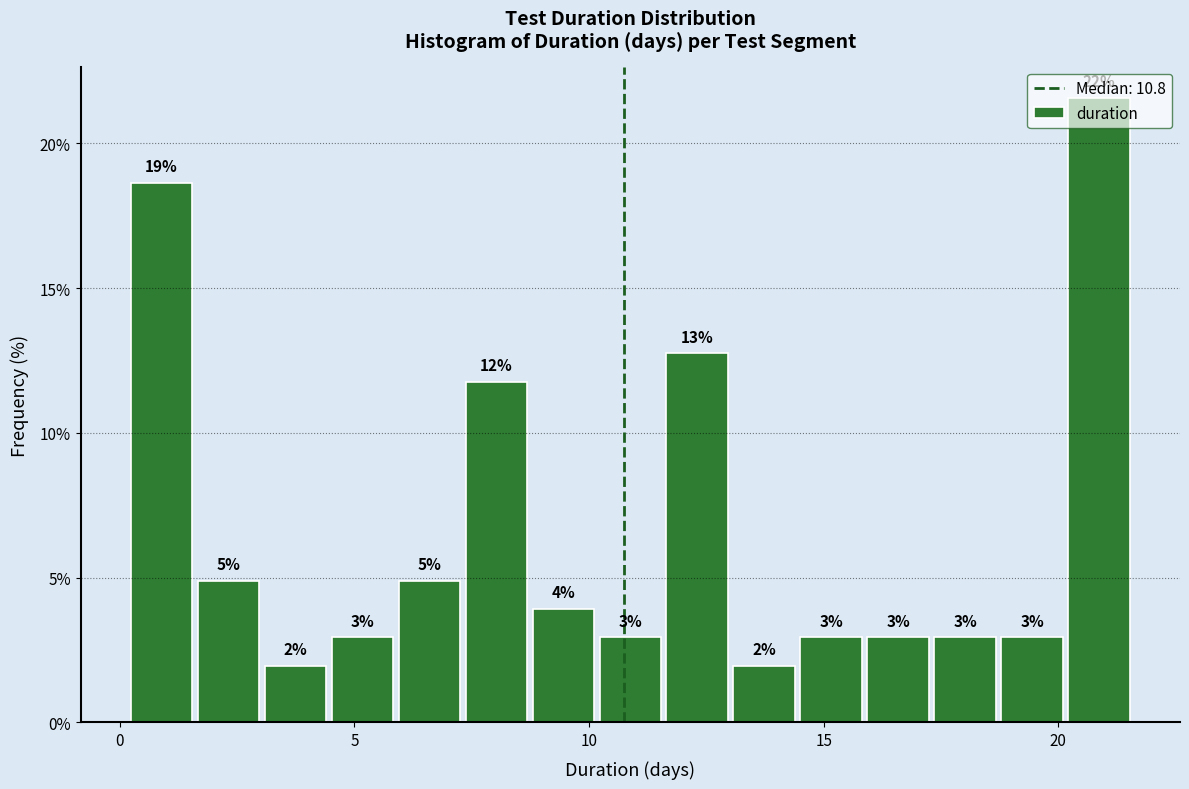

Read against the x-axis, roughly where is the centre of the tallest bar?

21.0